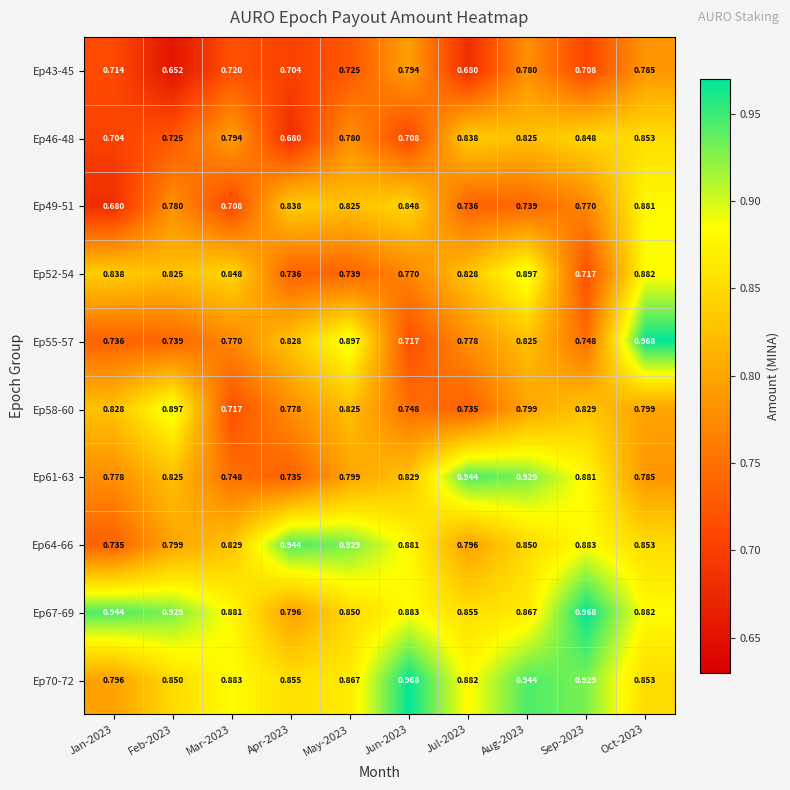

Is the value of Ep67-69 at Mar-2023 greater than the value of Ep64-66 at Mar-2023?

Yes